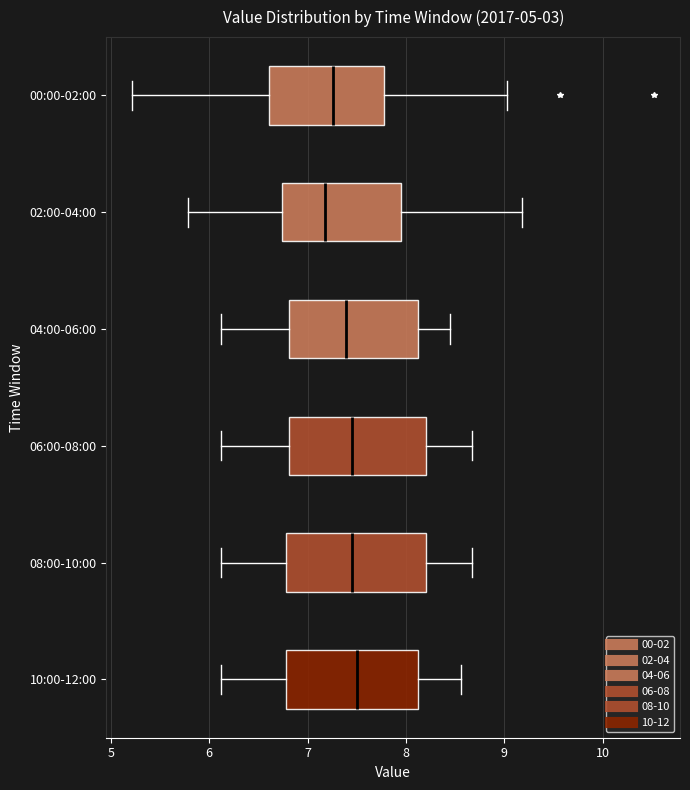

Reading bottom to top, read every box against the x-axis: the position of its median line, the range the box covers, and the ends of its whiskers. The values are not printed on the chart, so give them approximately, as read against the axis.

10:00-12:00: median 7.5, box 6.8 to 8.1, whiskers 6.1 to 8.6
08:00-10:00: median 7.5, box 6.8 to 8.2, whiskers 6.1 to 8.7
06:00-08:00: median 7.5, box 6.8 to 8.2, whiskers 6.1 to 8.7
04:00-06:00: median 7.4, box 6.8 to 8.1, whiskers 6.1 to 8.5
02:00-04:00: median 7.2, box 6.7 to 8.0, whiskers 5.8 to 9.2
00:00-02:00: median 7.3, box 6.6 to 7.8, whiskers 5.2 to 9.0